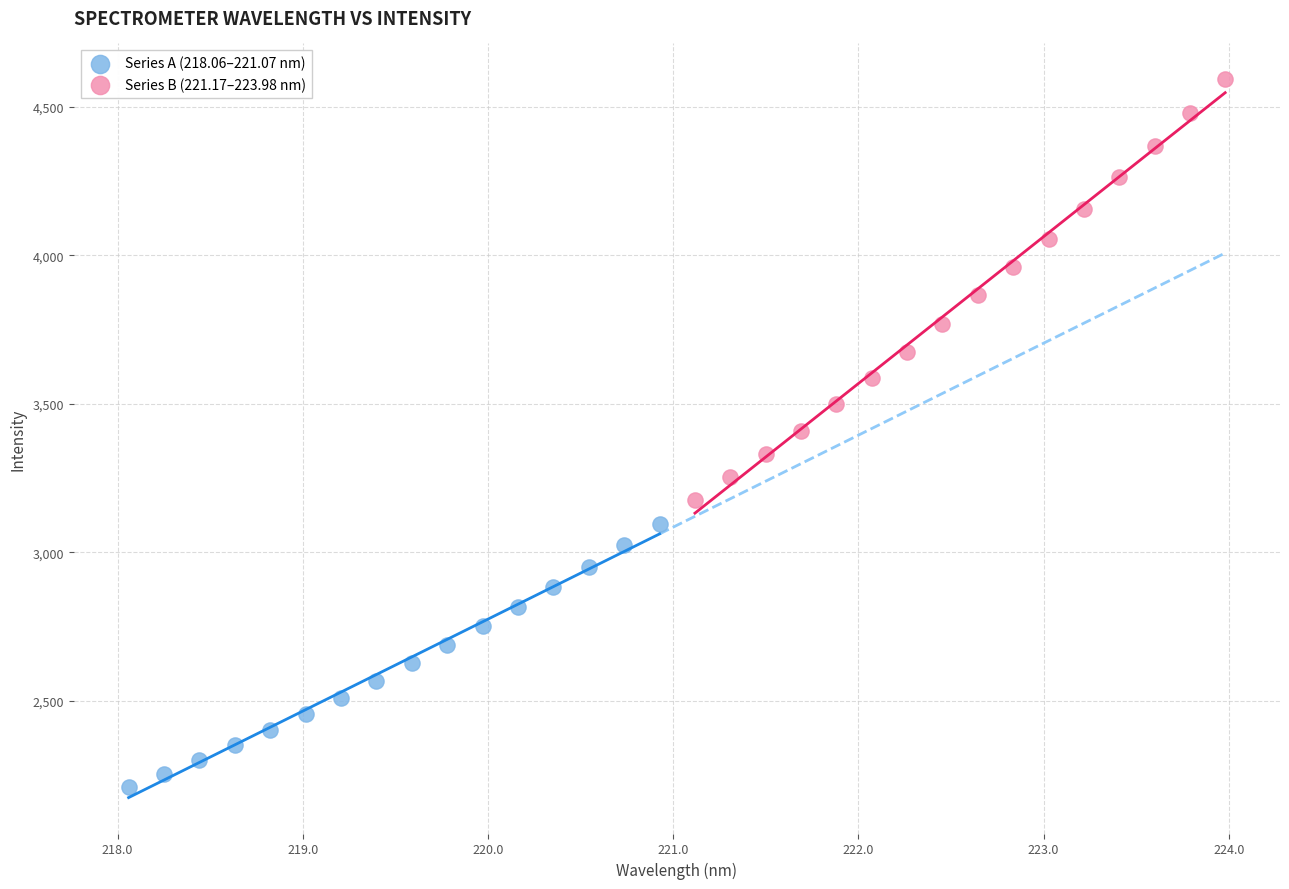

What are all the series names shown in the legend?

Series A (218.06–221.07 nm), Series B (221.17–223.98 nm)